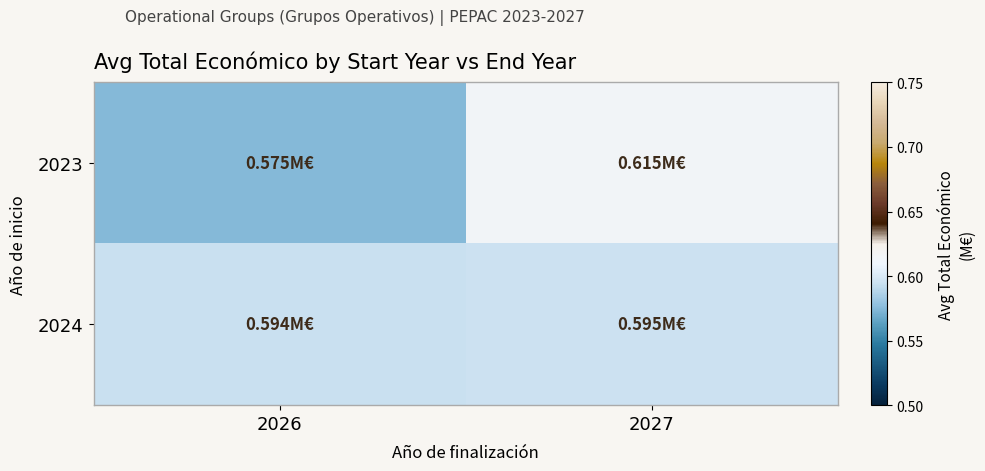

Which series has the widest spread of values?

2023